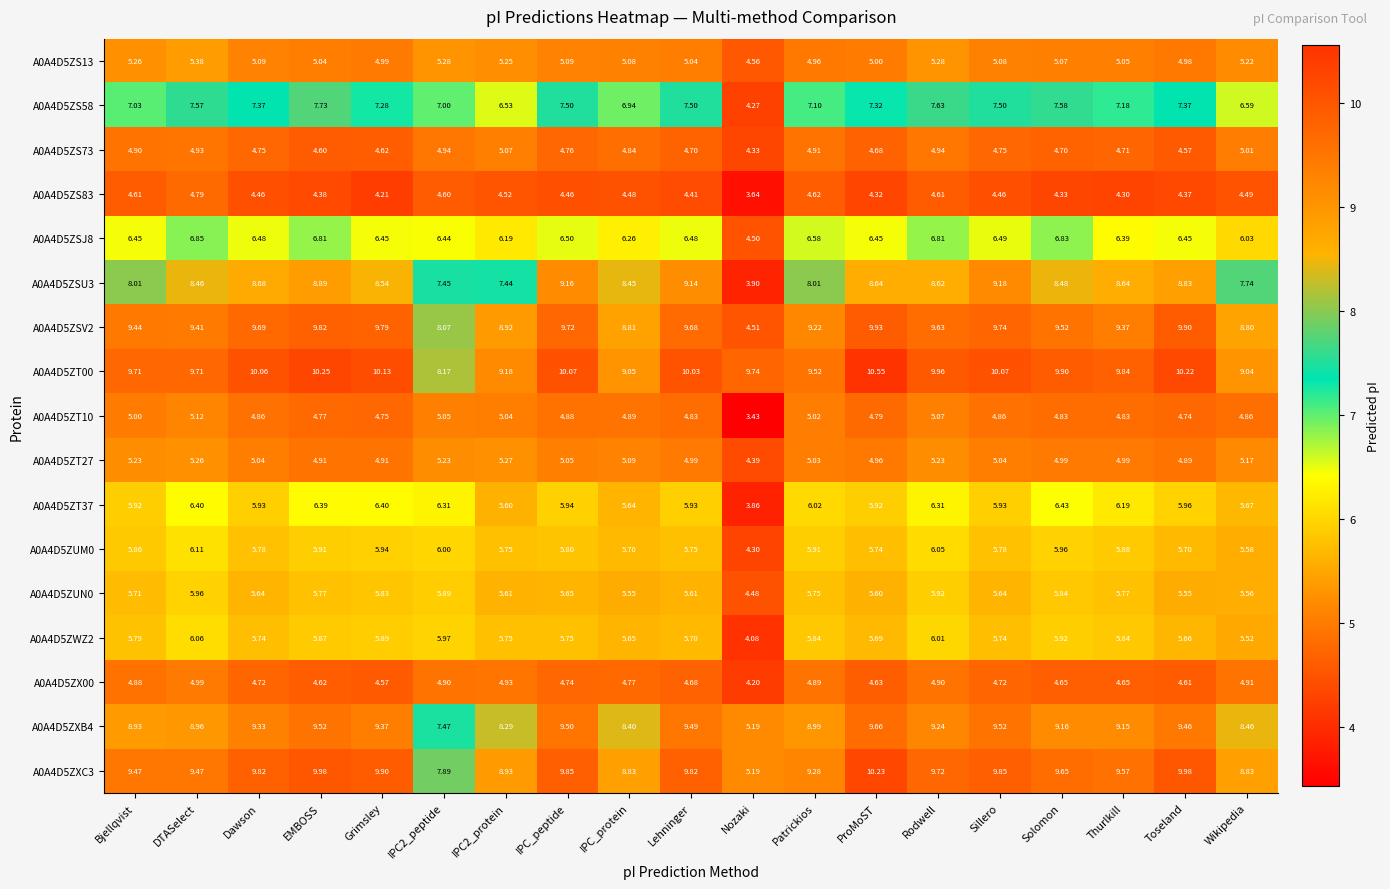

At which label does A0A4D5ZUM0 reach its minimum?

Nozaki